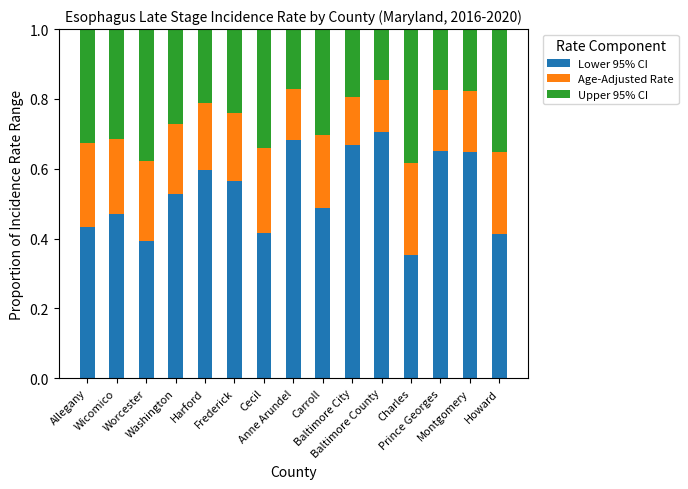

What are all the series names shown in the legend?

Lower 95% CI, Age-Adjusted Rate, Upper 95% CI